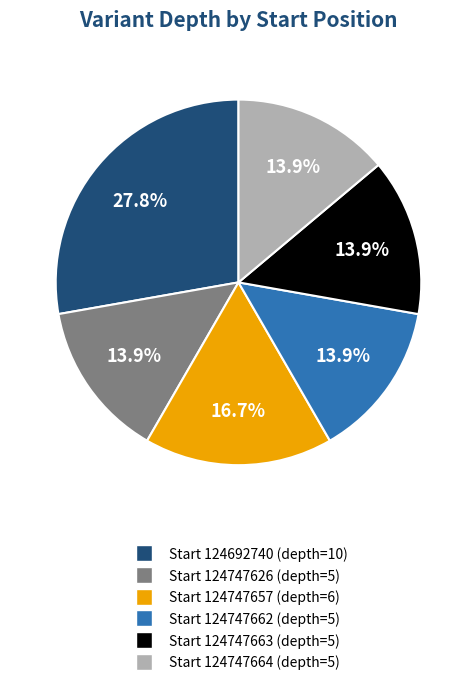

Is there any slice that represents more than half of the pie?

No